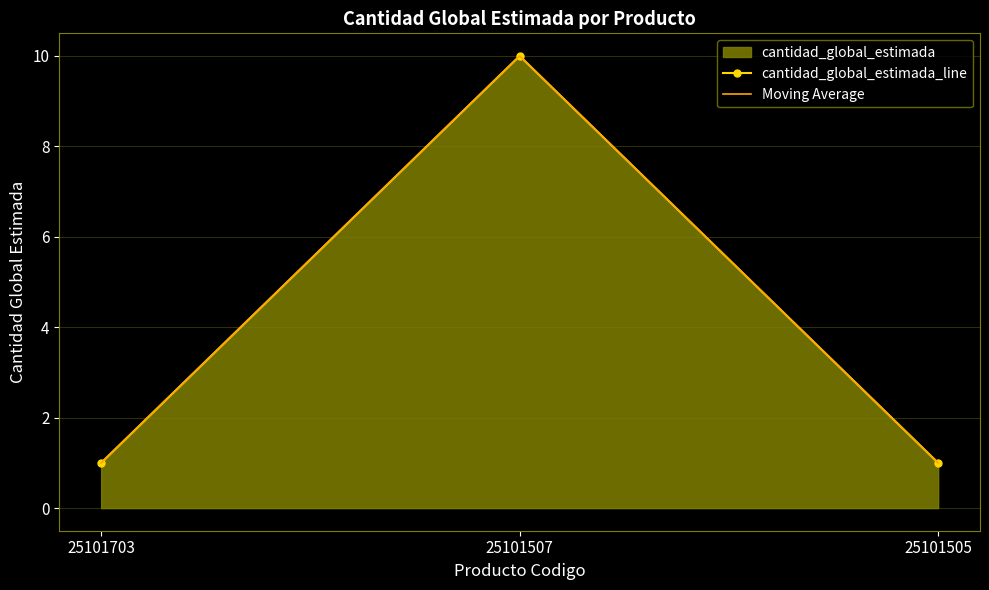

Which series has the widest spread of values?

cantidad_global_estimada_line